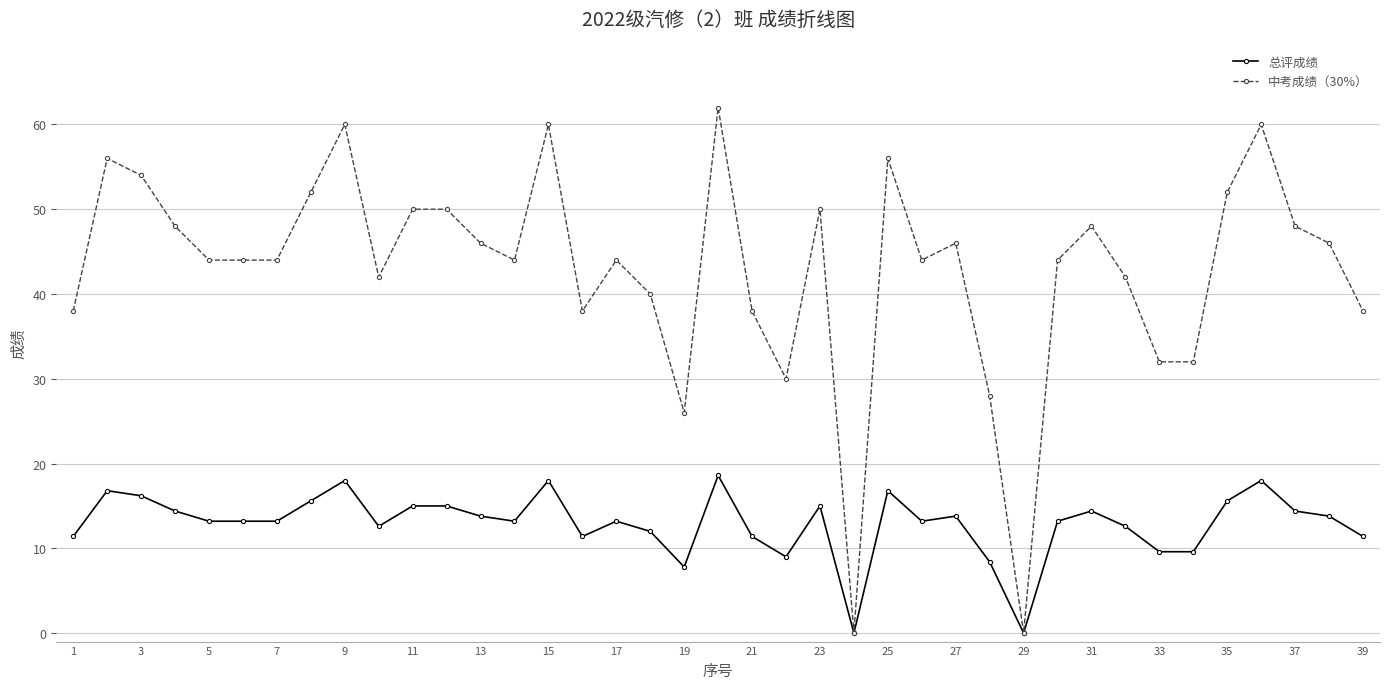

True or false: 总评成绩 has more than 0 points higher than both neighbors.

True